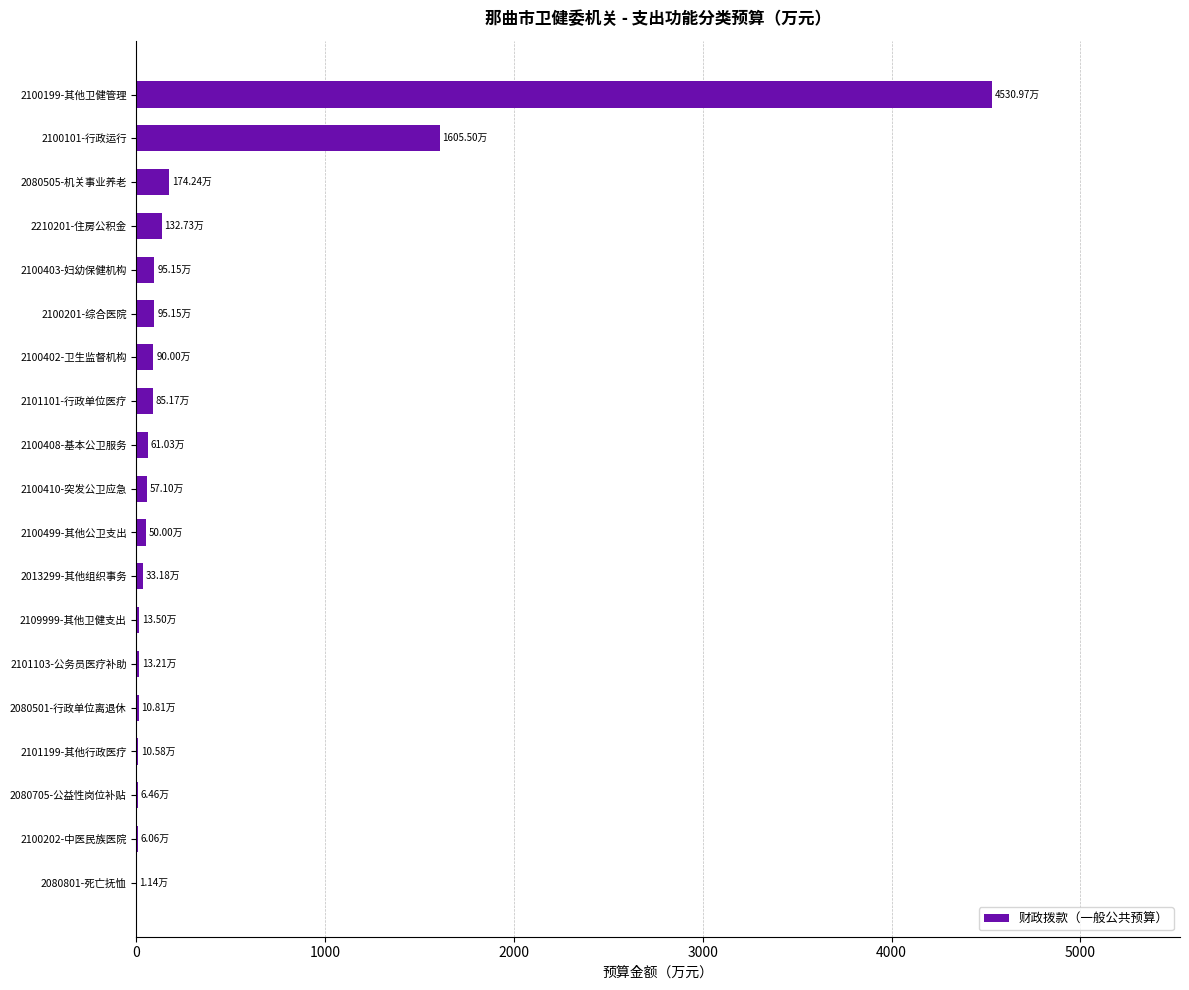

What is the sum of all values?

7072.0